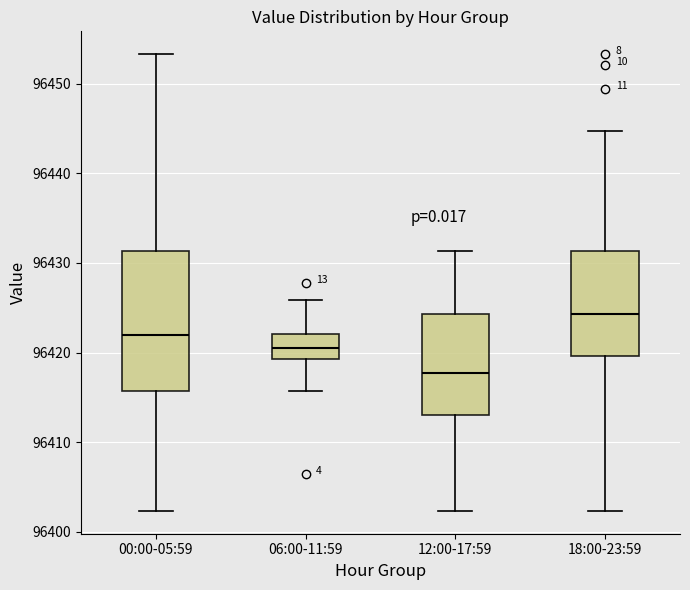

Reading left to right, read every box against the y-axis: the position of its median line, the range the box covers, and the ends of its whiskers. The values are not printed on the chart, so give them approximately, as read against the axis.

00:00-05:59: median 96422, box 96416 to 96431, whiskers 96402 to 96453
06:00-11:59: median 96421, box 96419 to 96422, whiskers 96416 to 96426
12:00-17:59: median 96418, box 96413 to 96424, whiskers 96402 to 96431
18:00-23:59: median 96424, box 96420 to 96431, whiskers 96402 to 96445